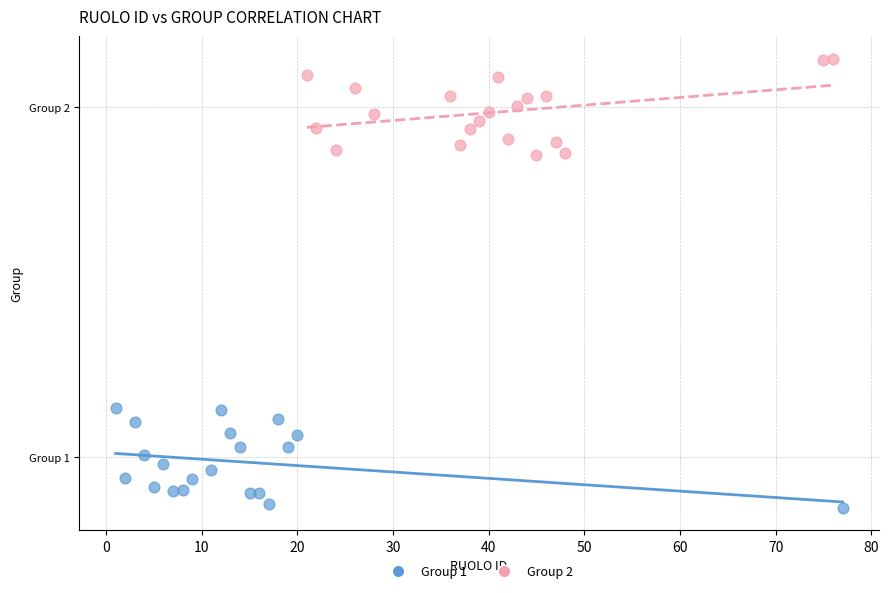

What are all the series names shown in the legend?

Group 1, Group 2